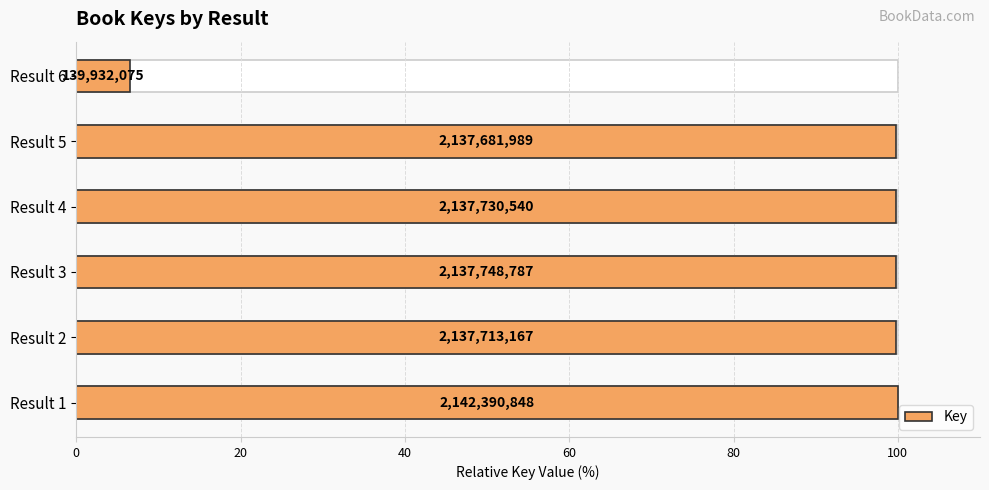

What is the value of the 2nd bar from the left?

99.8